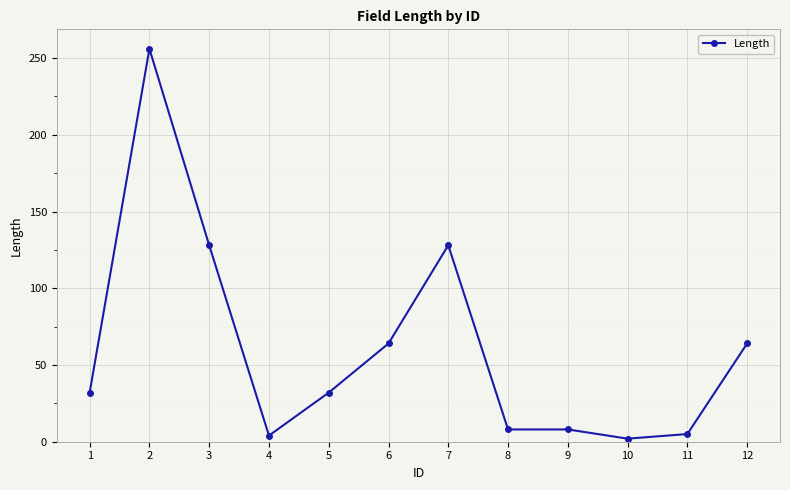

What is the maximum value shown in the chart?

256